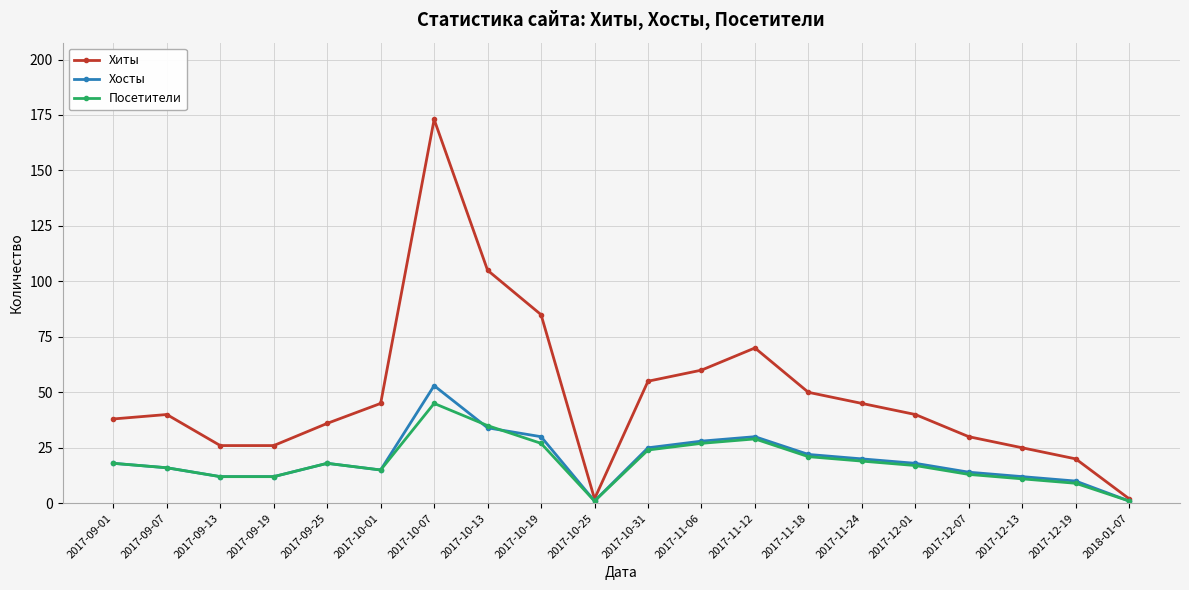

Which series has the widest spread of values?

Хиты